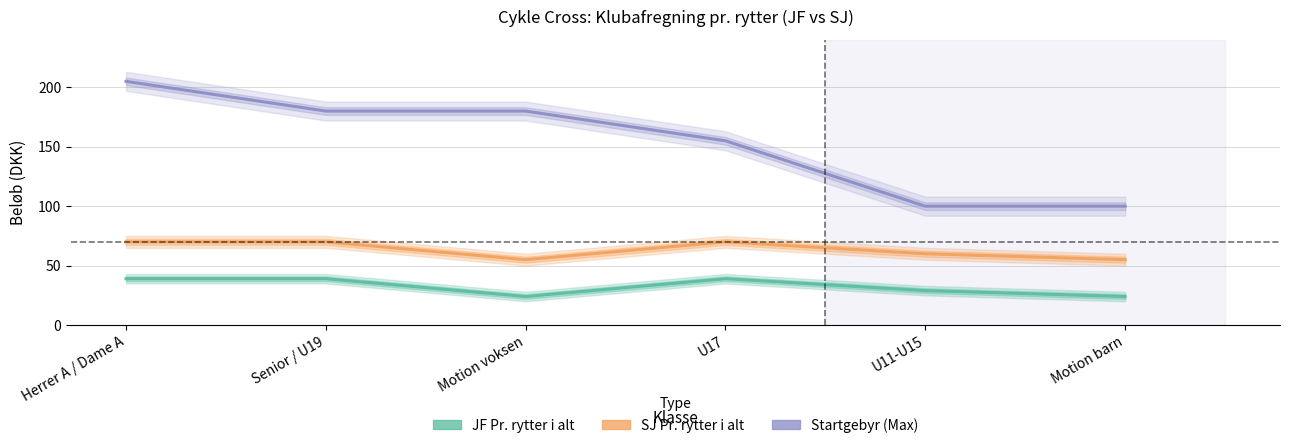

True or false: JF Pr. rytter i alt has a value of 41 at Motion barn.

False